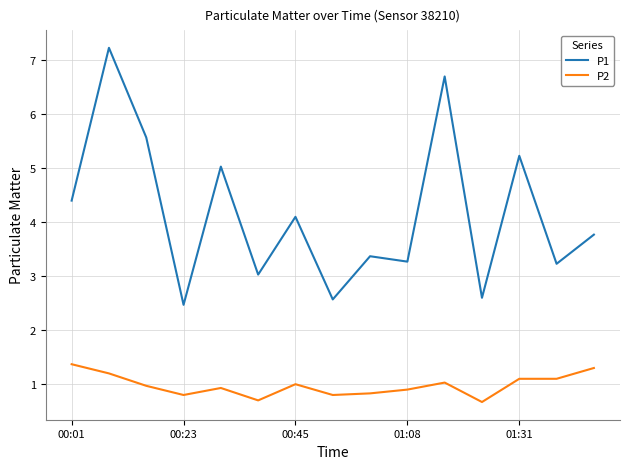

Rank the series by their average value, from lowest to highest.

P2, P1